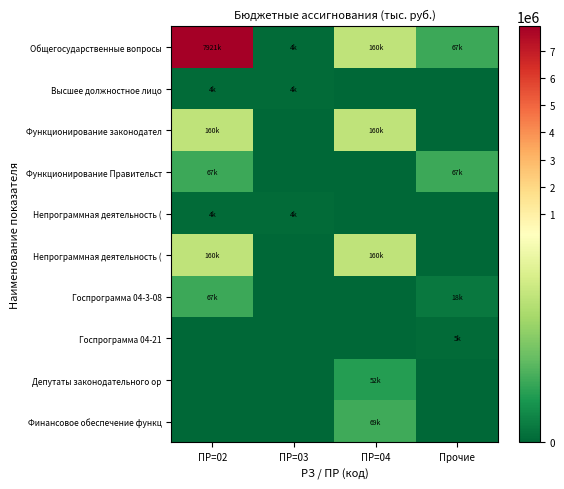

Count the number of categories in the chart.

4